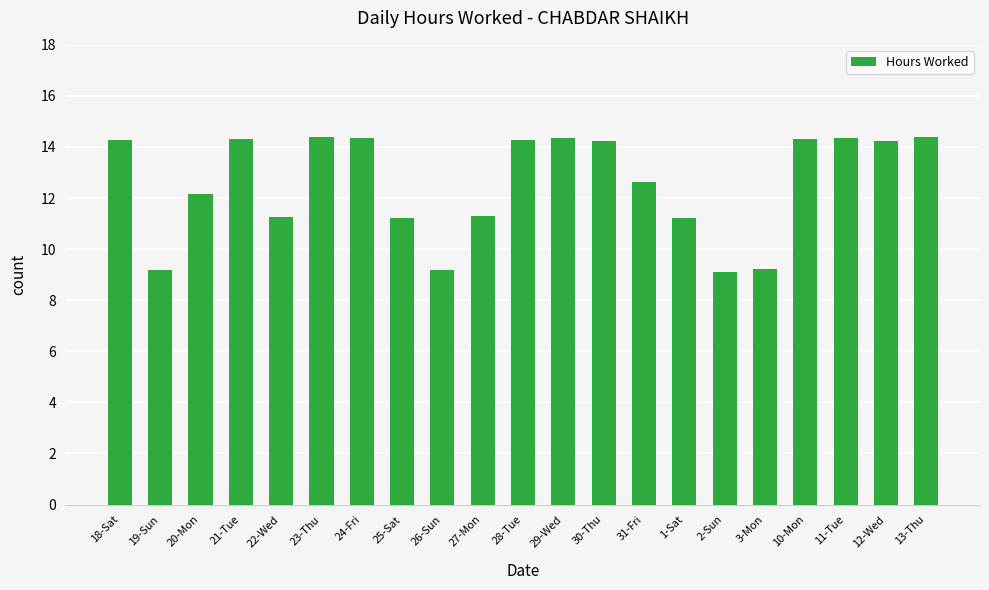

What is the greatest value displayed?

14.4